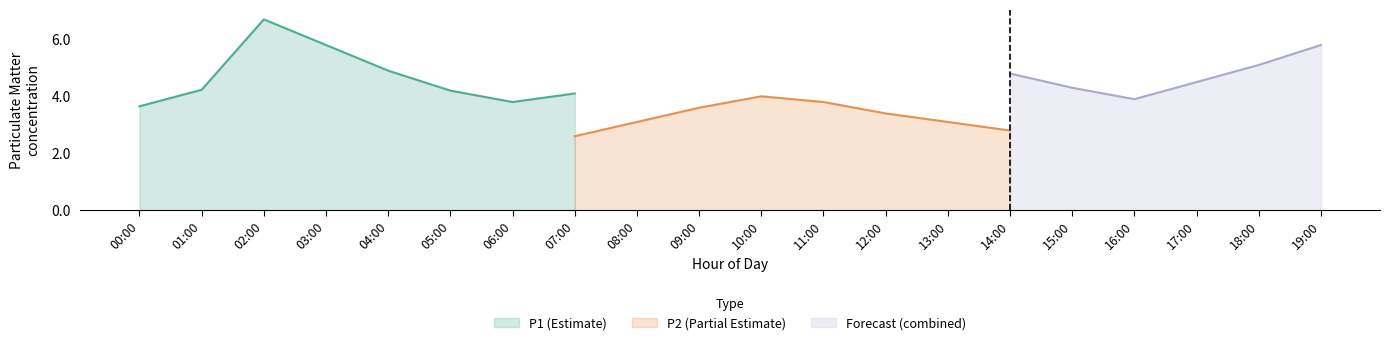

Is it true that P1 (Estimate) equals 2.2 at 03:00?

False